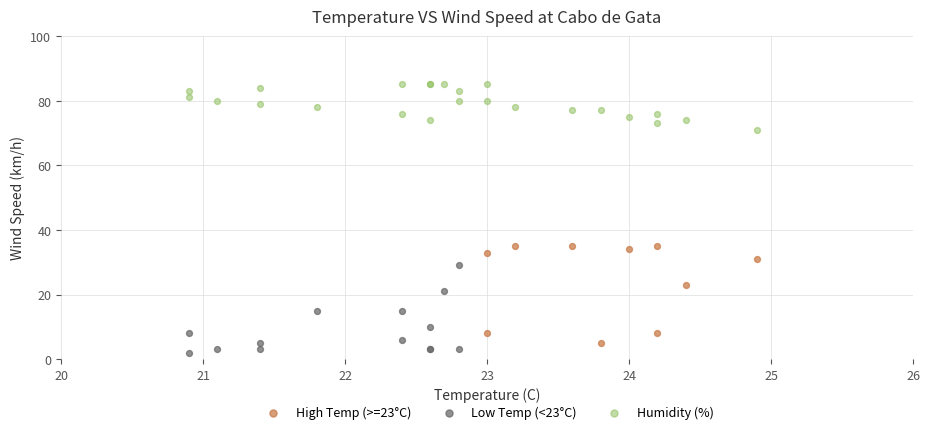

What are all the series names shown in the legend?

High Temp (>=23°C), Low Temp (<23°C), Humidity (%)